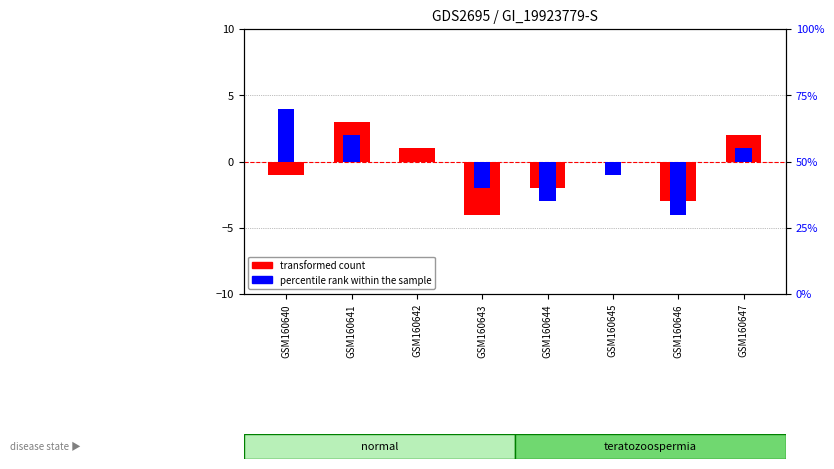

Reading left to right, list all the values displayed in this chart.

transformed count: GSM160640=-1	GSM160641=3	GSM160642=1	GSM160643=-4	GSM160644=-2	GSM160645=0	GSM160646=-3	GSM160647=2
percentile rank within the sample: GSM160640=4	GSM160641=2	GSM160642=0	GSM160643=-2	GSM160644=-3	GSM160645=-1	GSM160646=-4	GSM160647=1